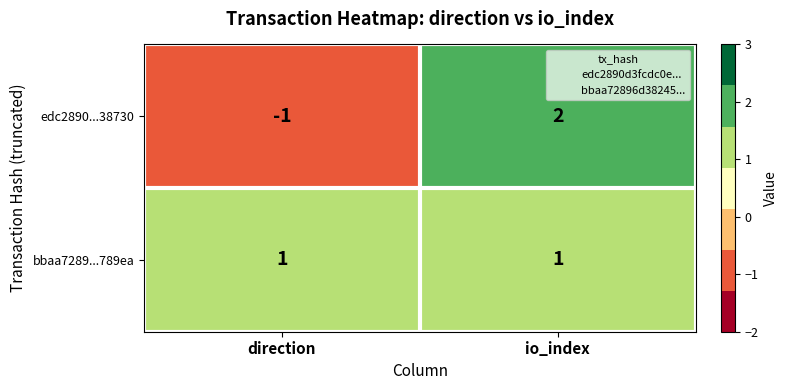

Reading right to left, list all the values displayed in this chart.

edc2890...38730: io_index=2	direction=-1
bbaa7289...789ea: io_index=1	direction=1